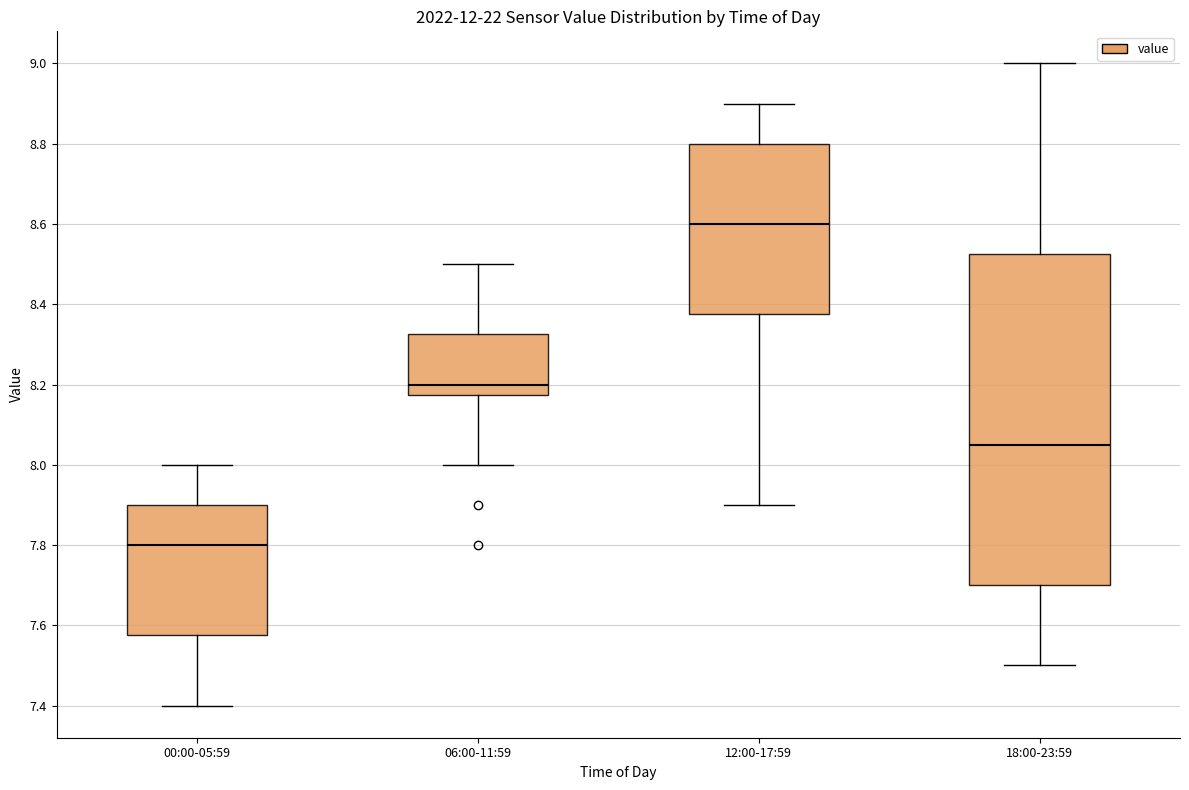

Reading left to right, read every box against the y-axis: the position of its median line, the range the box covers, and the ends of its whiskers. The values are not printed on the chart, so give them approximately, as read against the axis.

00:00-05:59: median 7.80, box 7.58 to 7.90, whiskers 7.40 to 8.00
06:00-11:59: median 8.20, box 8.18 to 8.32, whiskers 8.00 to 8.50
12:00-17:59: median 8.60, box 8.38 to 8.80, whiskers 7.90 to 8.90
18:00-23:59: median 8.06, box 7.70 to 8.52, whiskers 7.50 to 9.00